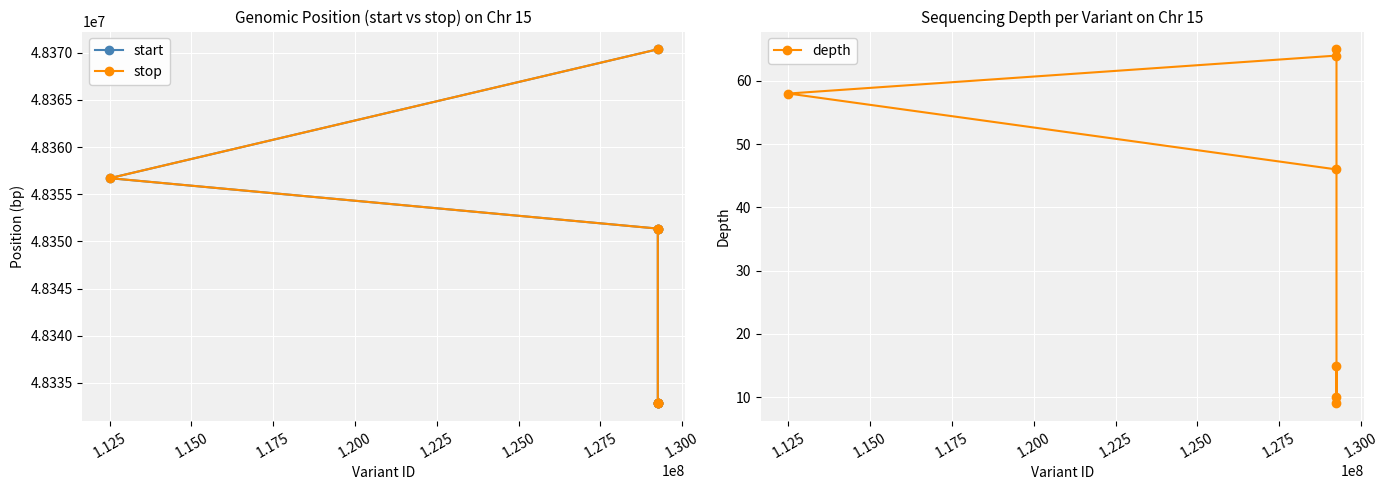

What is the highest value of the stop series?

48370370